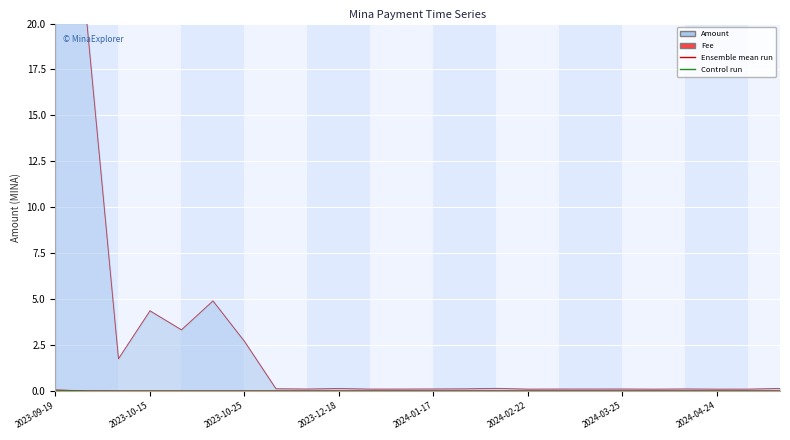

True or false: Ensemble mean run and Control run intersect in this chart.

False